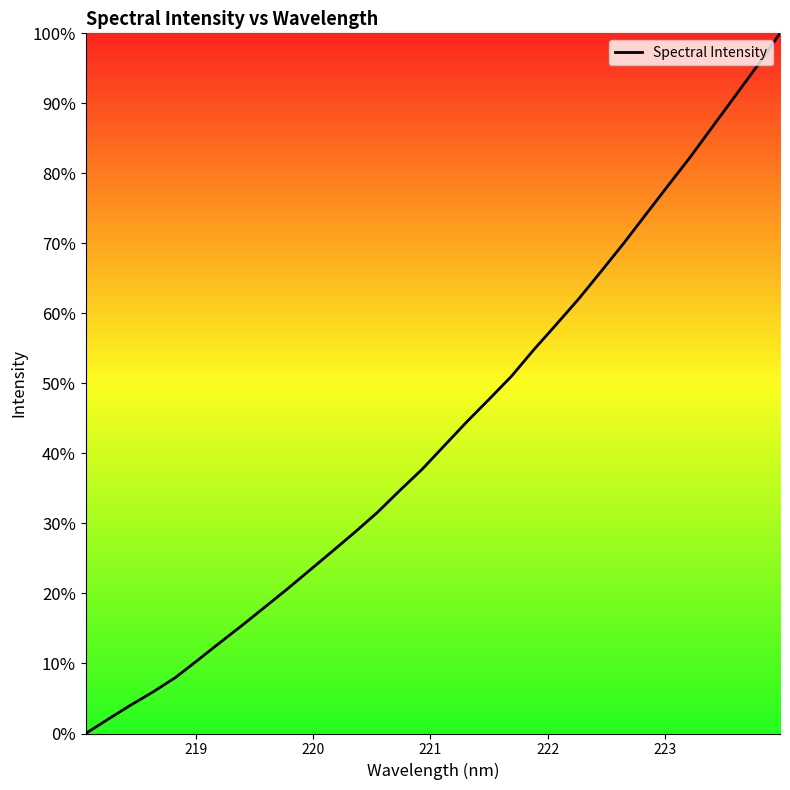

True or false: there are more than 1 points higher than both neighbors.

False